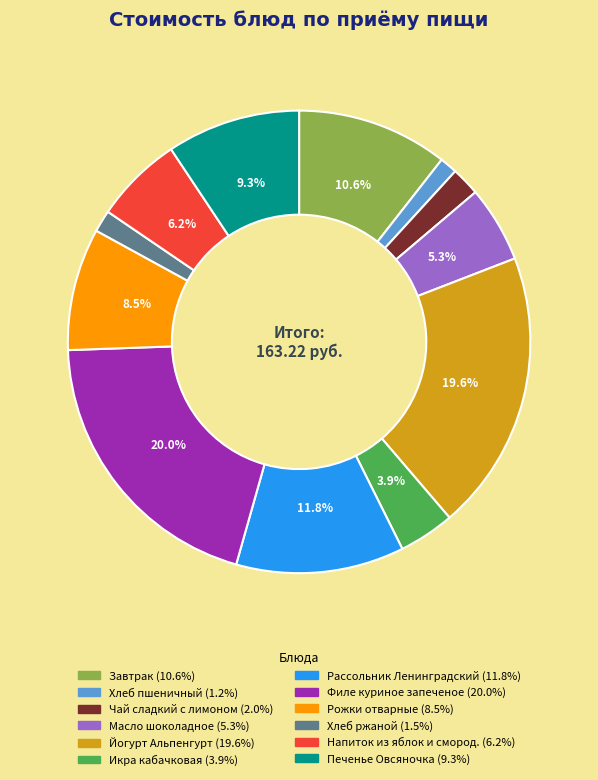

Is there any slice that represents more than half of the pie?

No